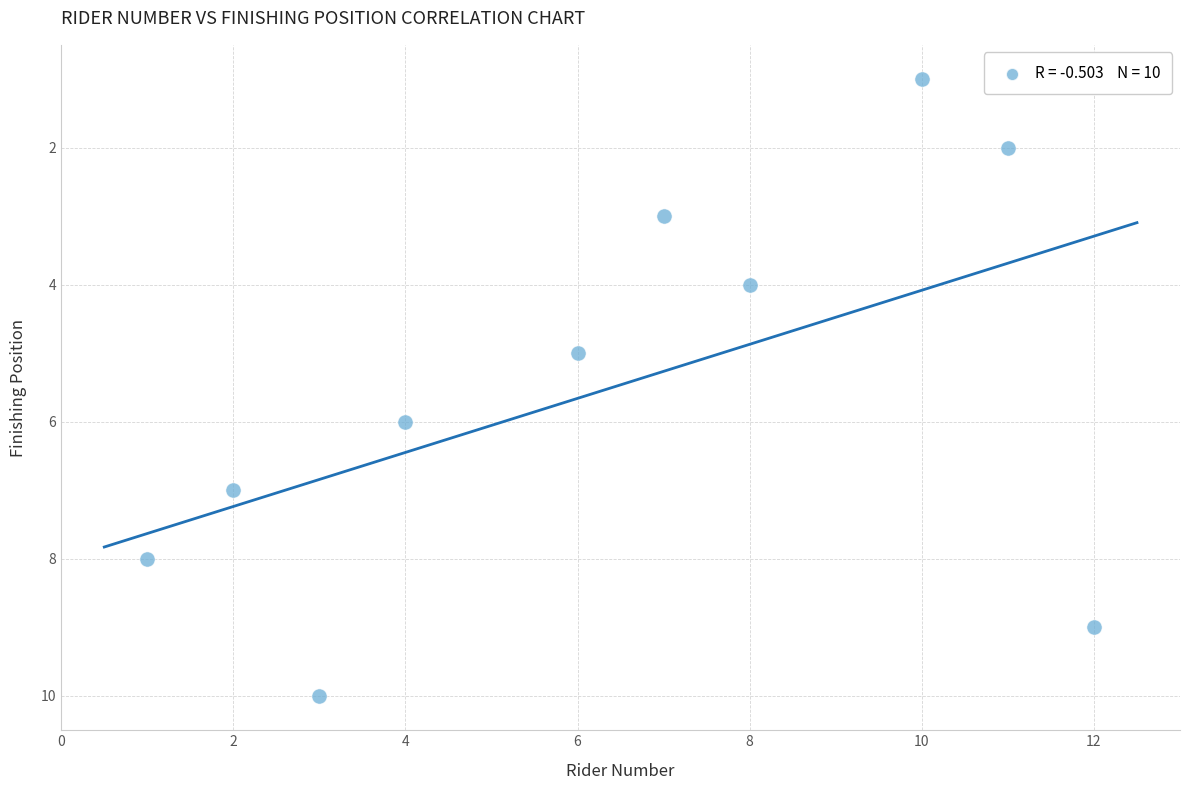

What is the average Y value?

6